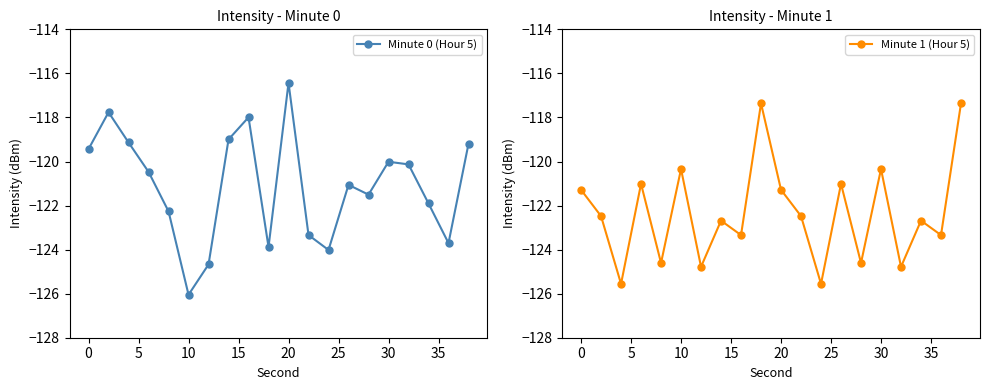

How many values in the Minute 0 (Hour 5) series exceed -120?

7